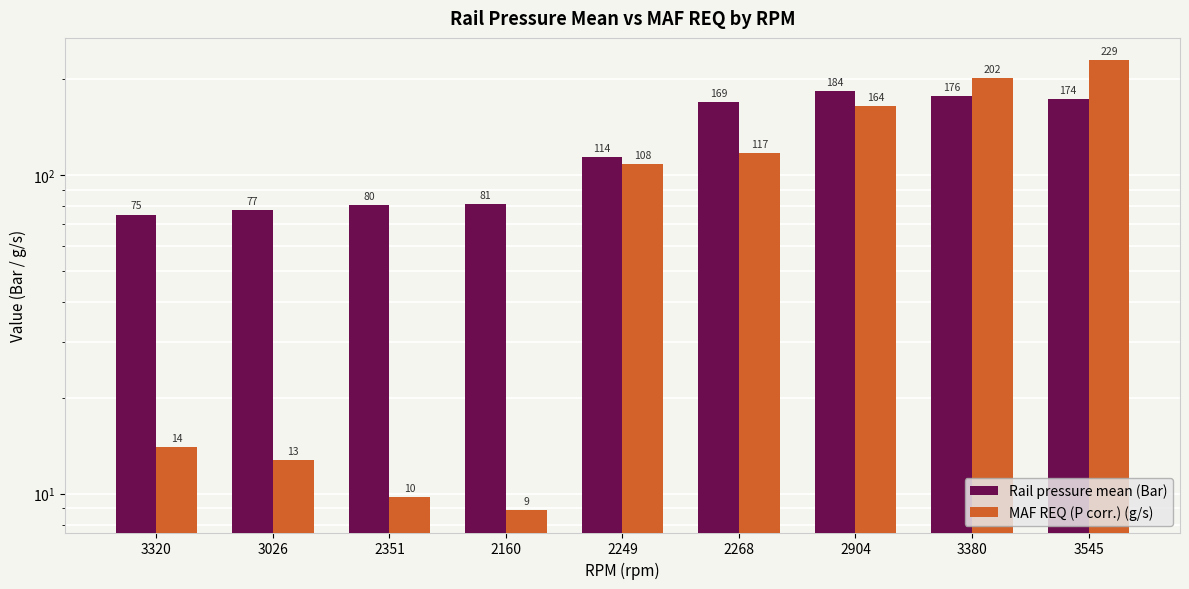

Which category has the lowest value across all series?

2160